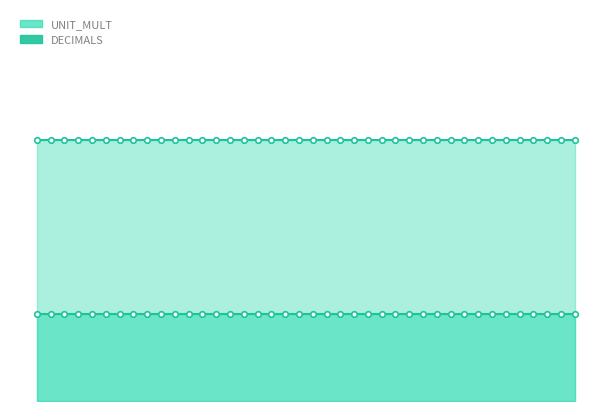

Which series changed the most between 5 and 20?

UNIT_MULT